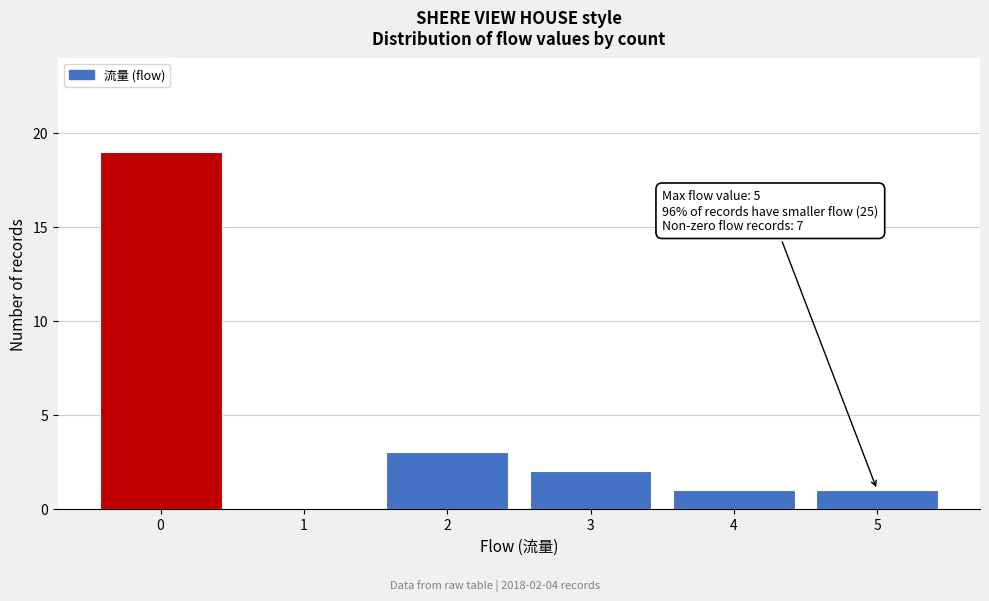

Reading left to right, extract all data points from this chart.

0=19	1=0	2=3	3=2	4=1	5=1